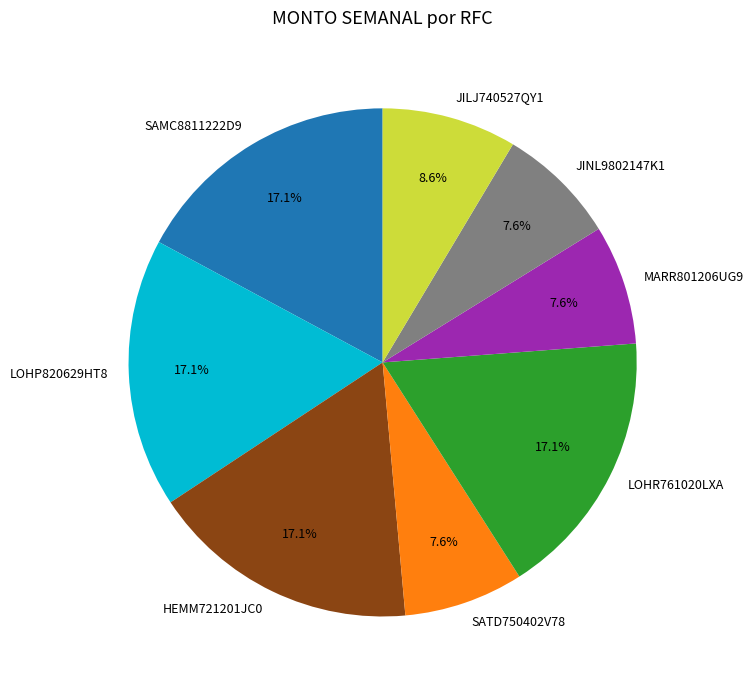

Does LOHP820629HT8 account for over 50% of the chart?

No